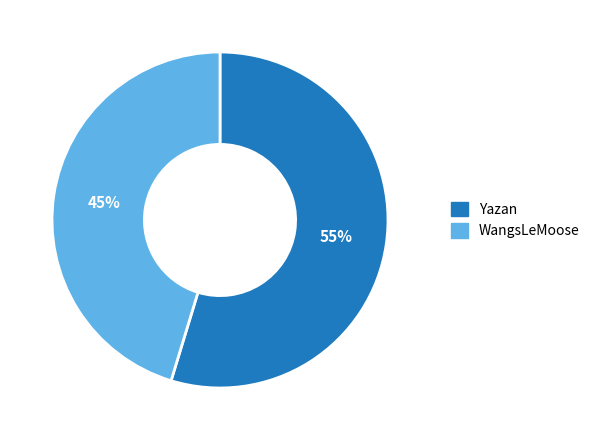

Which has a higher value, Yazan or WangsLeMoose?

Yazan